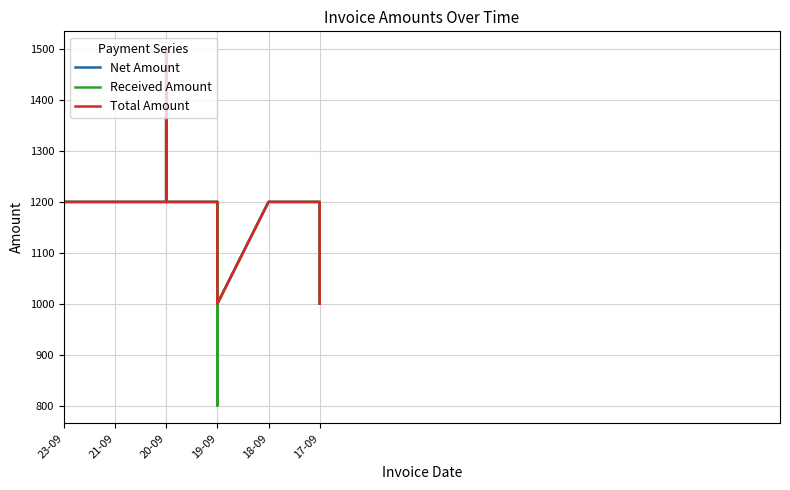

Which series has the largest range (max minus min)?

Received Amount